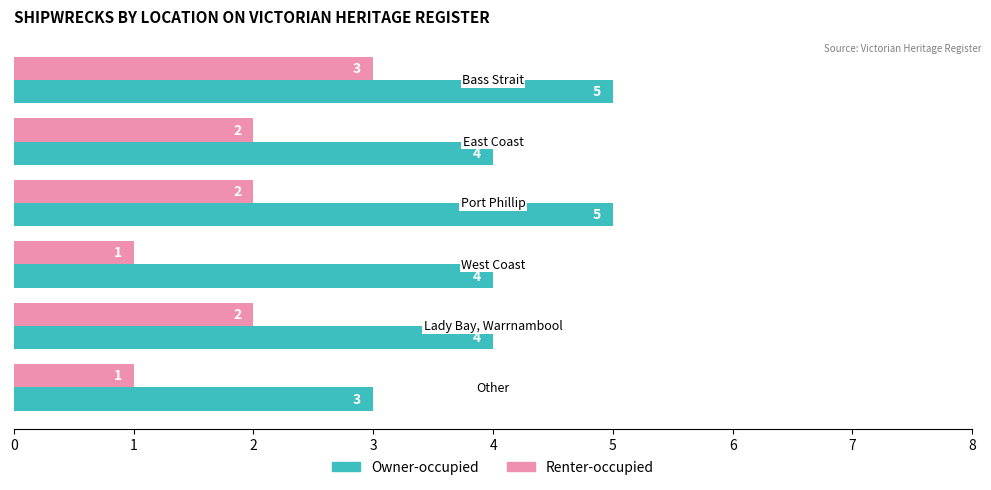

Count the number of categories in the chart.

6